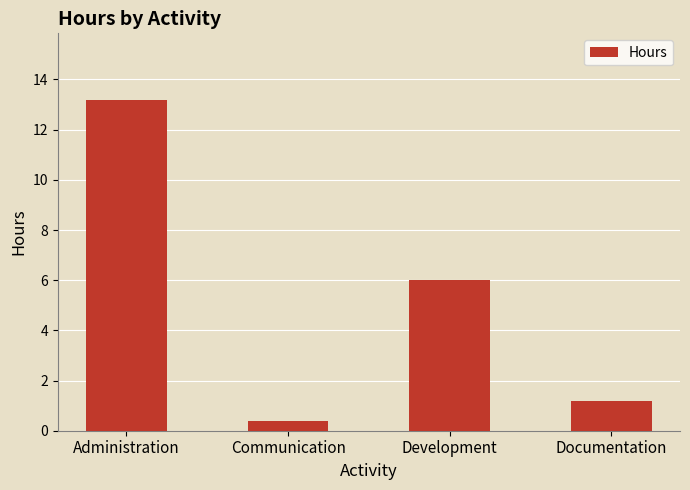

The chart shows a value of 0.4 at Communication. True or false?

True